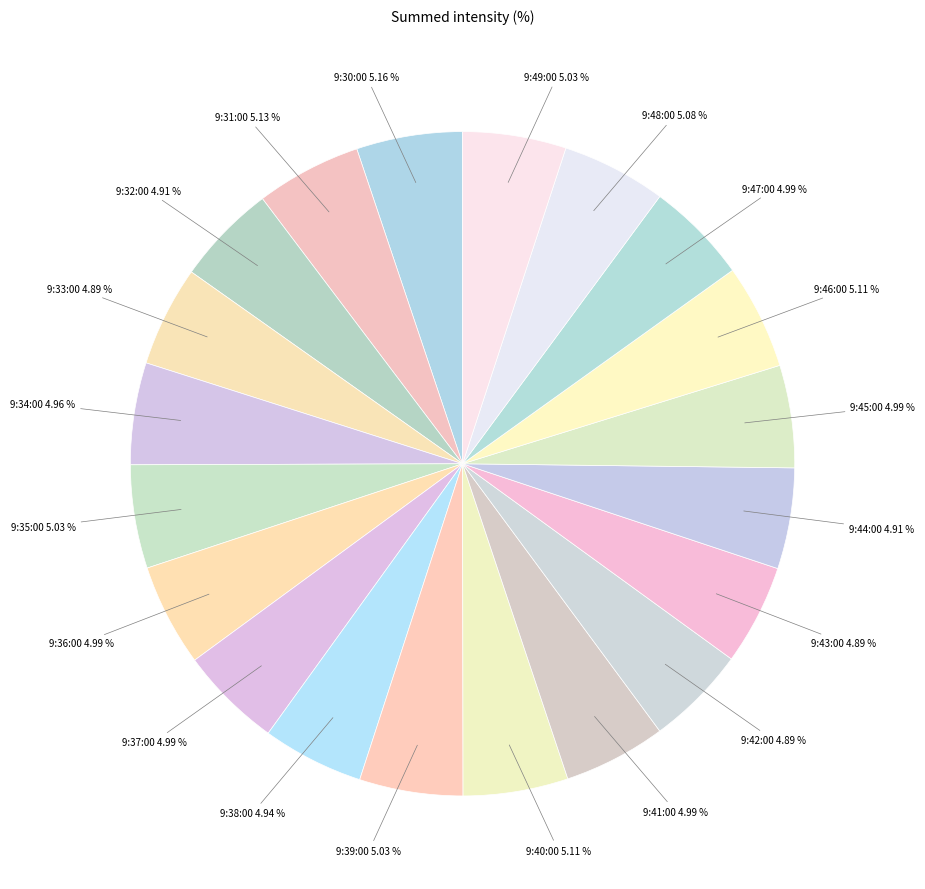

How many segments does this pie chart have?

20